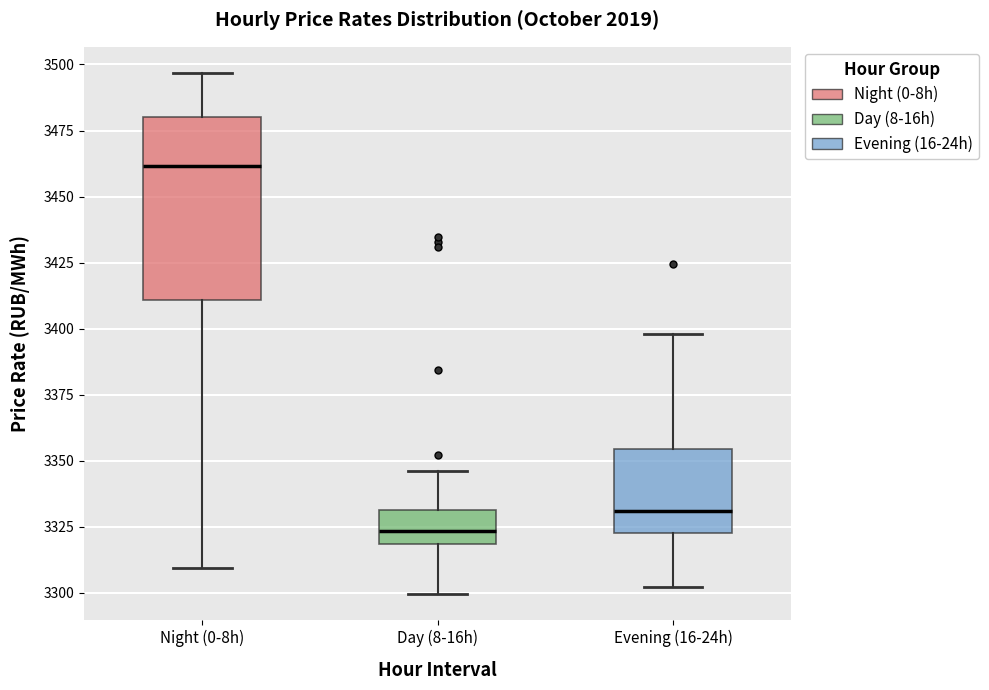

Which box's median line is the lowest?

Day (8-16h)